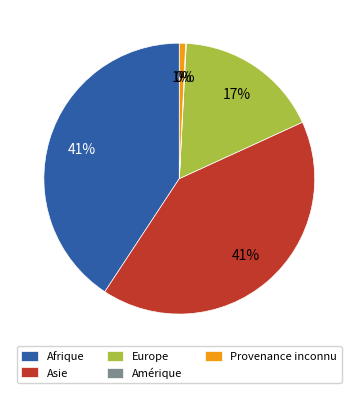

True or false: Europe accounts for 17% of the total.

True